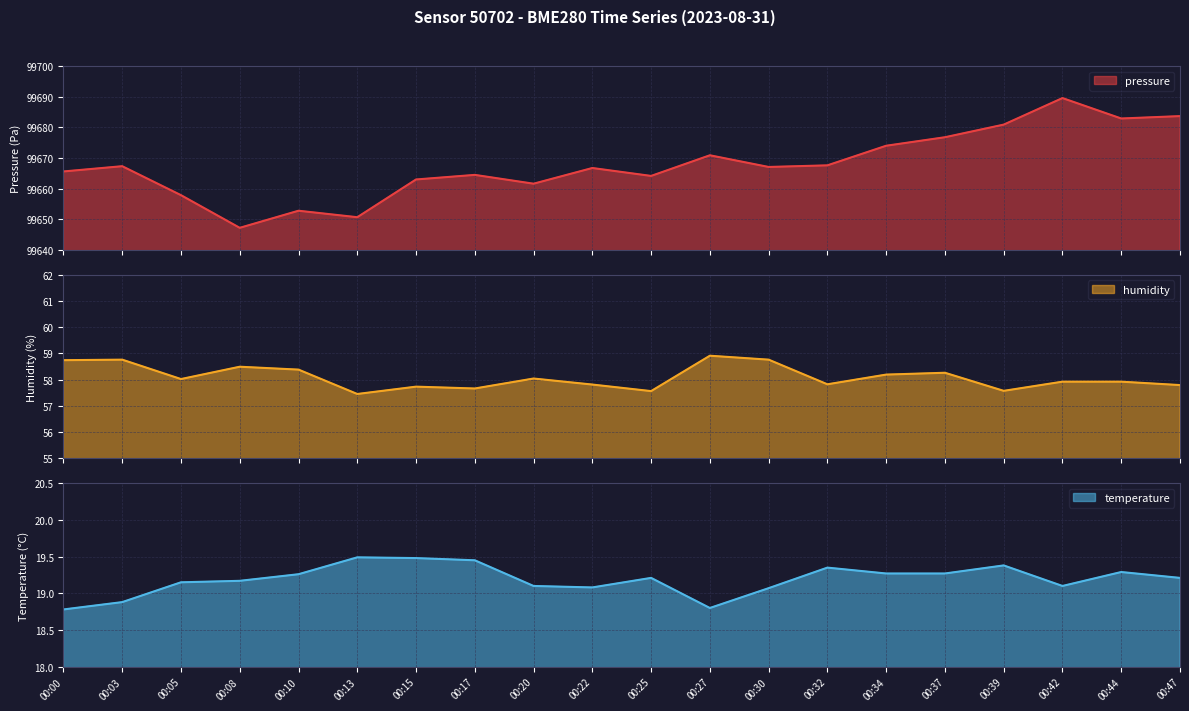

At 00:44, list the series in order from largest to smallest.

pressure, humidity, temperature